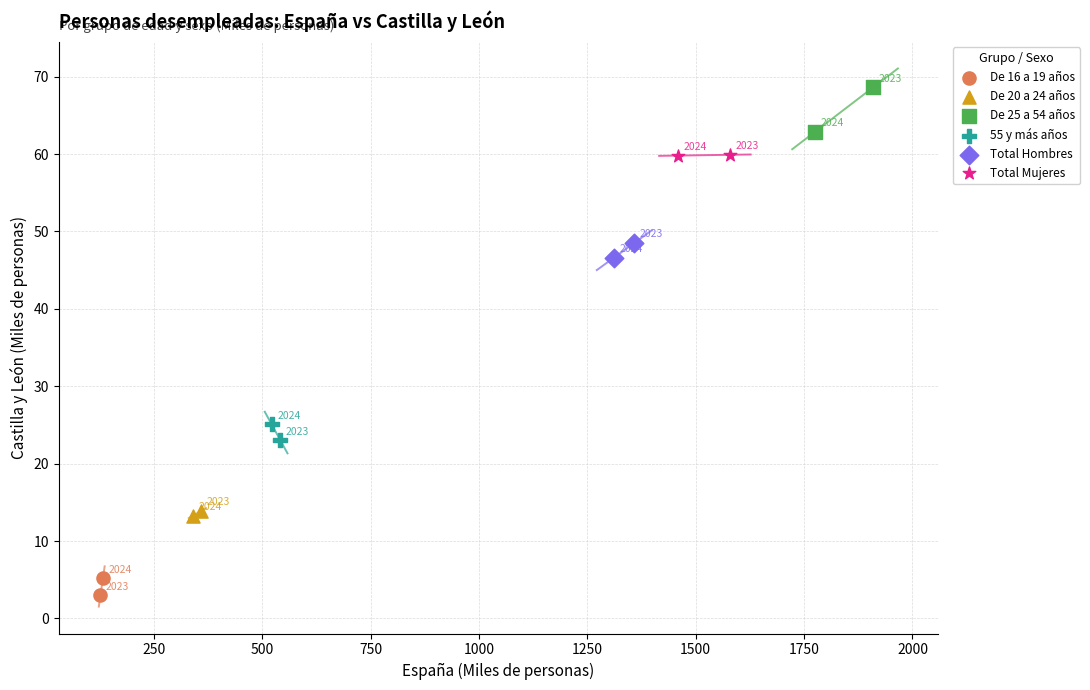

Which series contains the lowest Y value?

De 16 a 19 años